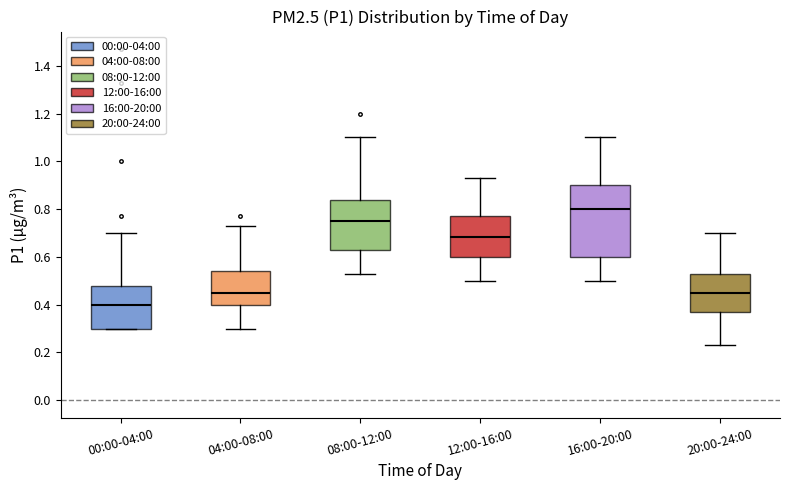

Comparing the boxes themselves (not the whiskers), which one is the tallest?

16:00-20:00